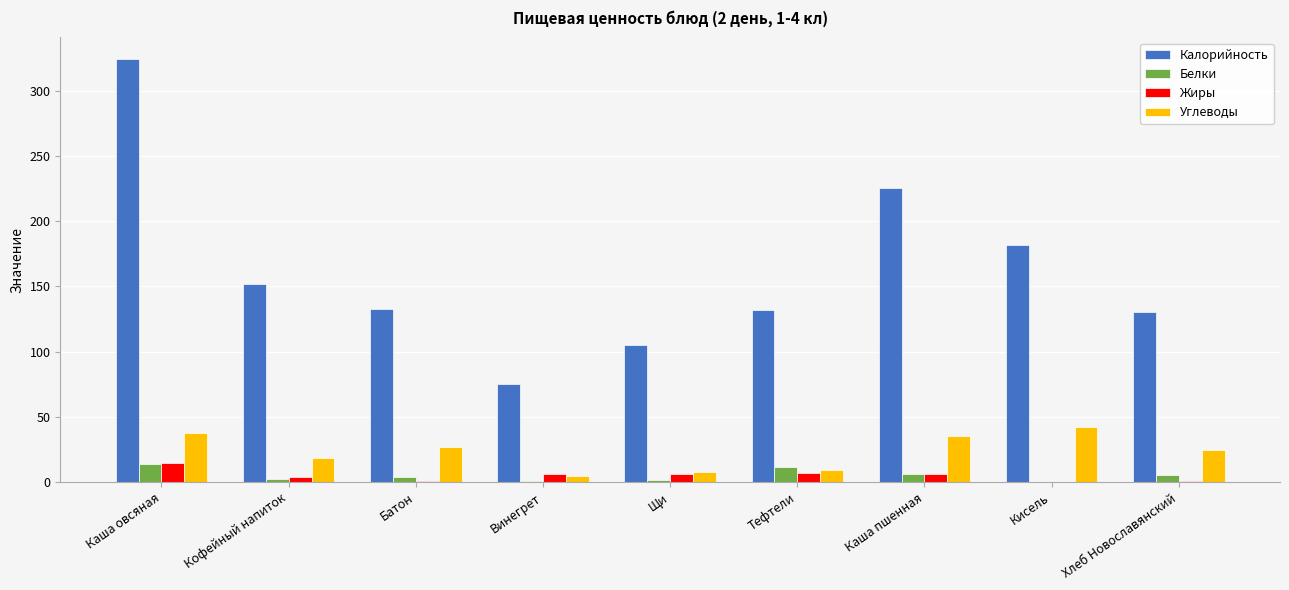

The Углеводы series shows 29.9 at Кофейный напиток. True or false?

False